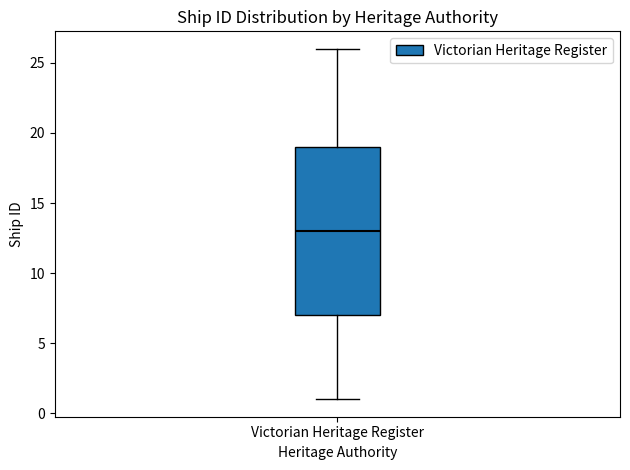

Transcribe this box plot: give where the median line is, the range the box spans, and where the two whiskers end, as read against the y-axis. The values are not printed on the chart, so give them approximately, as read against the axis.

median 13, box 7 to 19, whiskers 1 to 26